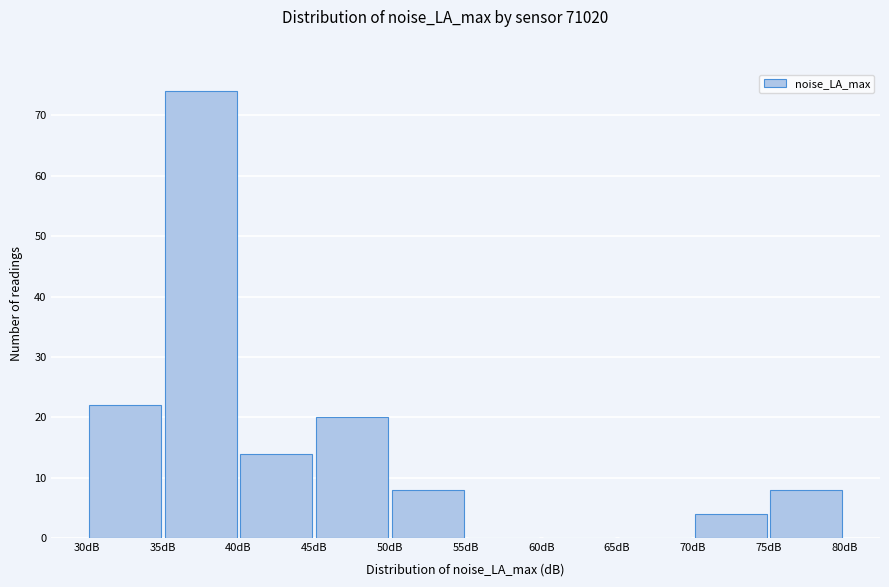

Reading left to right, transcribe this chart: for each bar, give the range it covers on the x-axis and its height. The values are not printed on the chart, so give them approximately, as read against the axis.

30 to 35: 22
35 to 40: 74
40 to 45: 14
45 to 50: 20
50 to 55: 8
55 to 60: 0
60 to 65: 0
65 to 70: 0
70 to 75: 4
75 to 80: 8